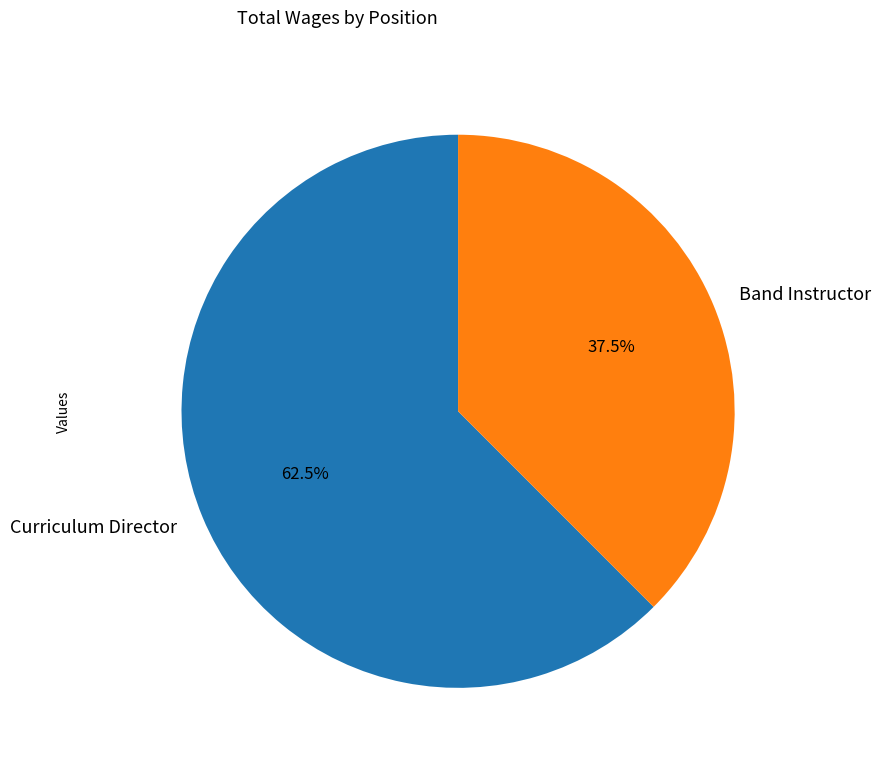

Which category accounts for the majority?

Curriculum Director